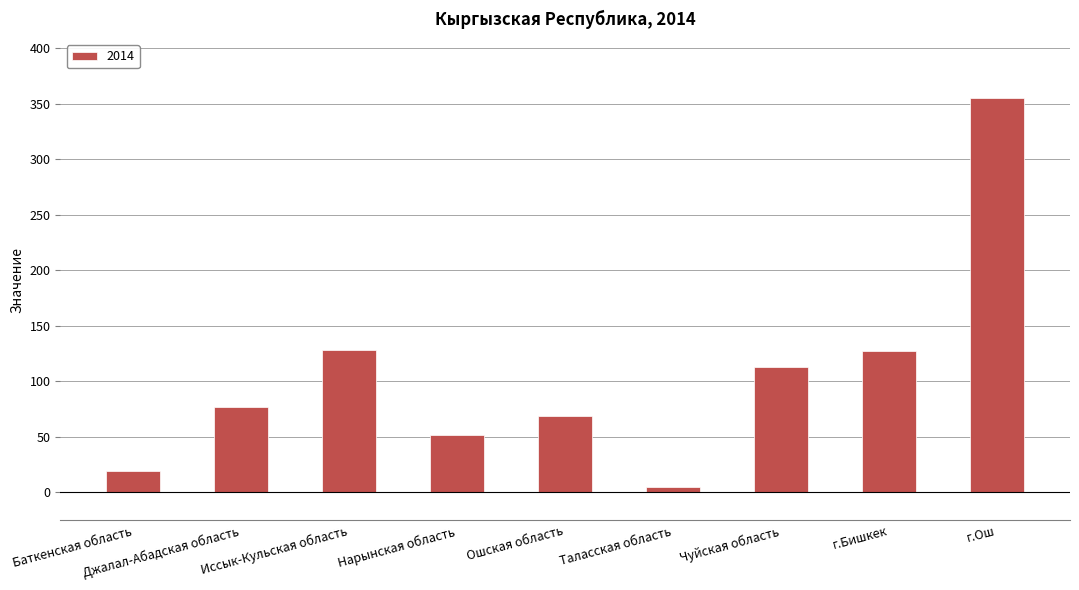

What is the change in value from Баткенская область to Джалал-Абадская область?

+58